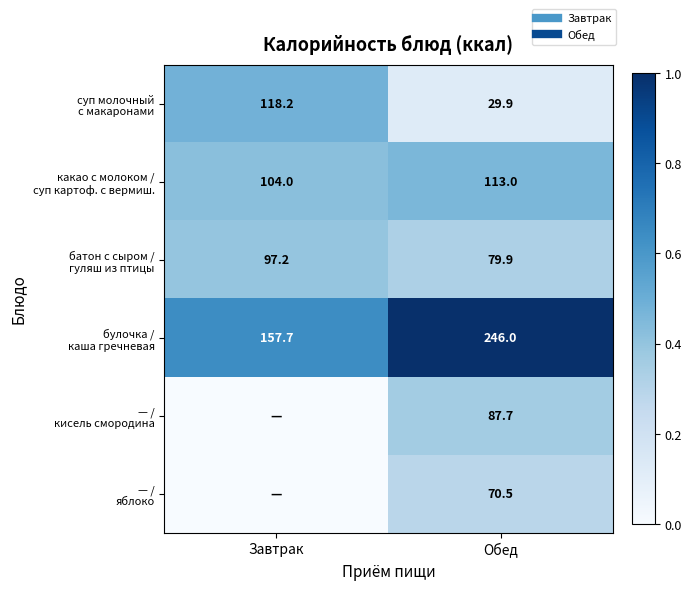

Which series changed the most between Завтрак and Обед?

суп молочный с макаронами